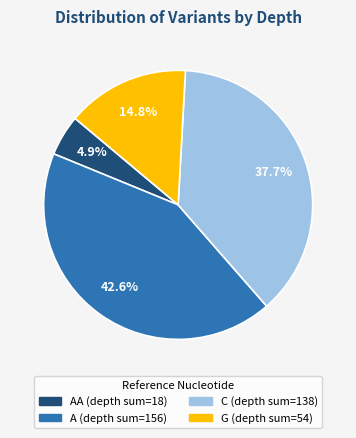

How many segments does this pie chart have?

4